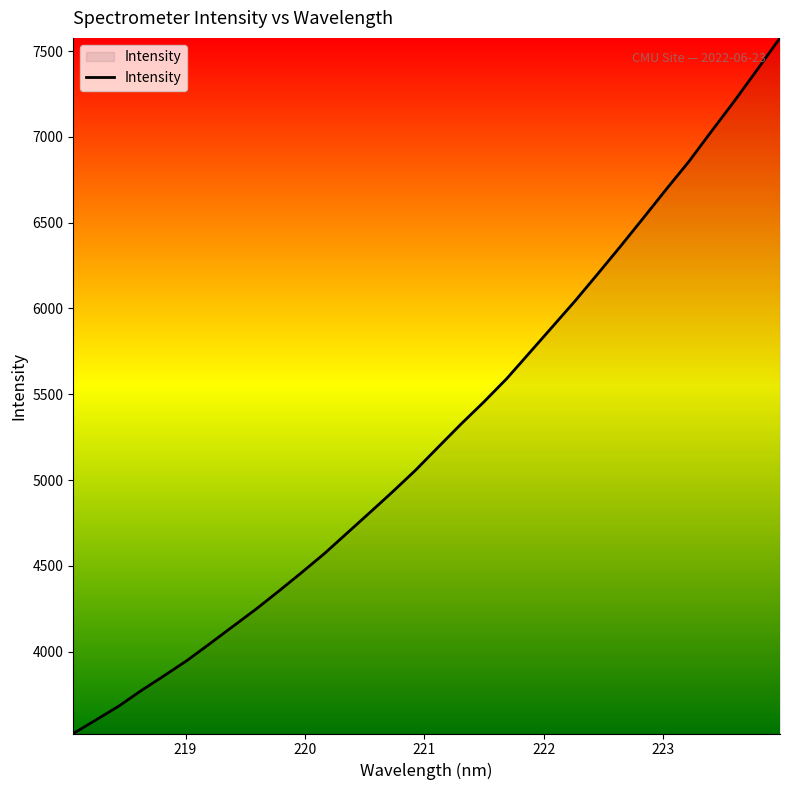

What is the difference between the maximum and minimum values?

4053.9